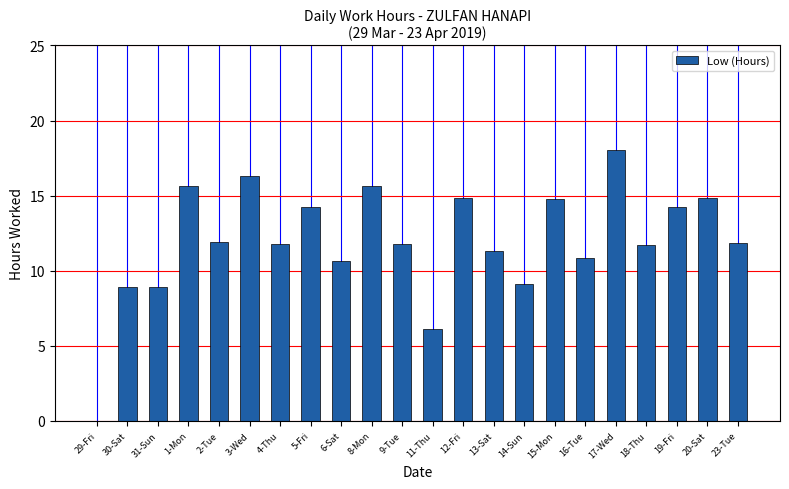

Which label corresponds to the largest value in the chart?

17-Wed